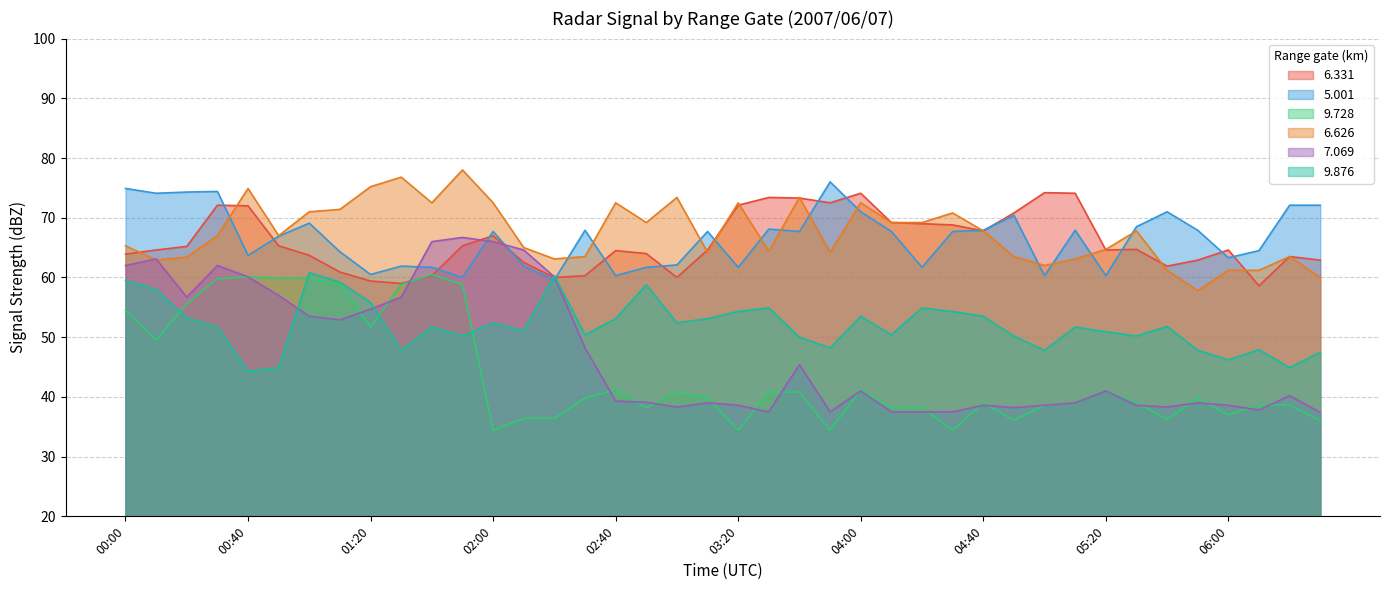

Is it true that 6.626 equals 88.1 at 06:00?

False